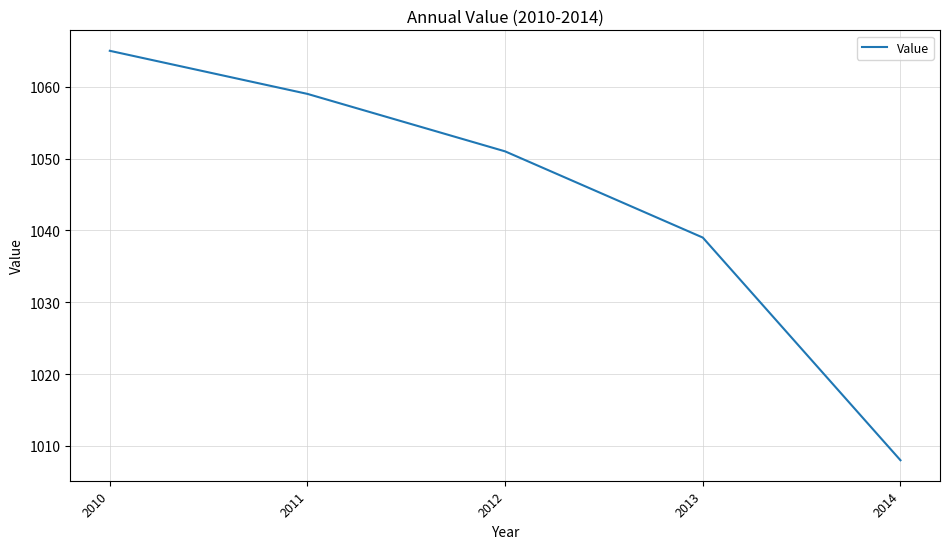

Which has a higher value, 2014 or 2012?

2012